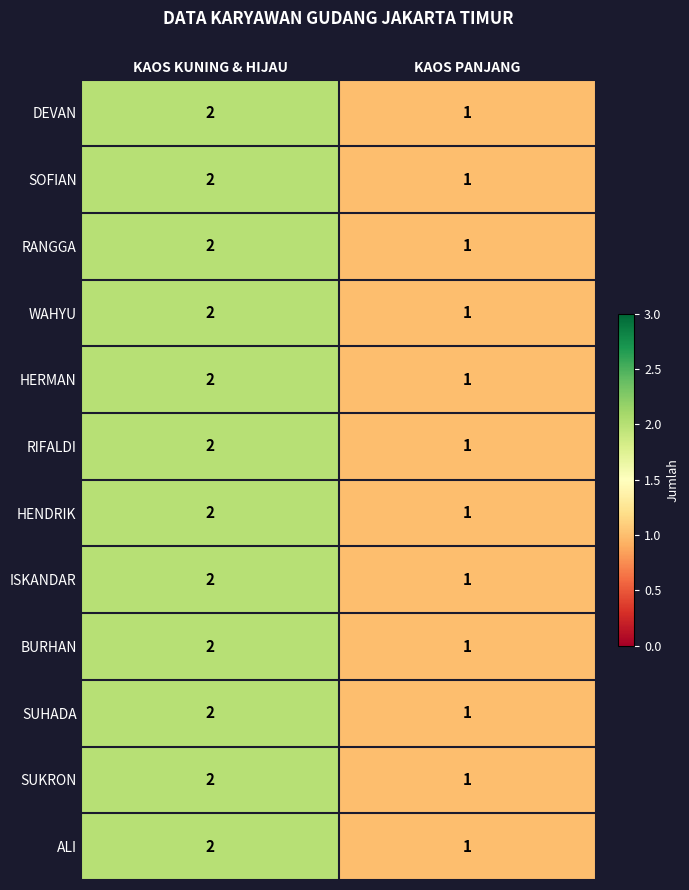

At which category is the sum across all series the highest?

KAOS KUNING & HIJAU